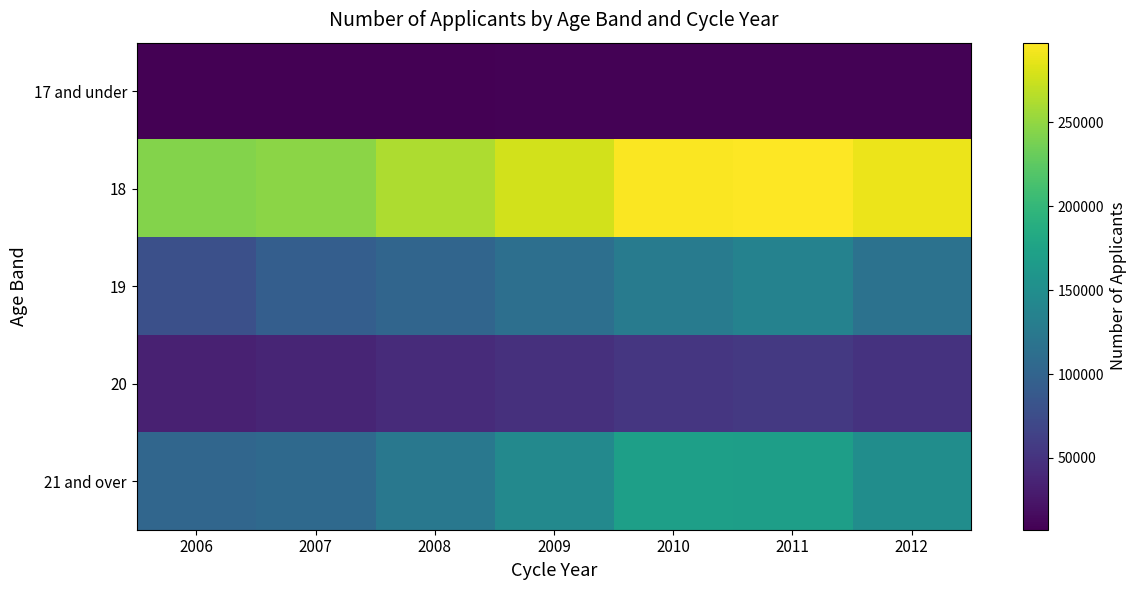

Reading left to right, list all the values displayed in this chart.

17 and under: 2006=7220	2007=7775	2008=7940	2009=8540	2010=8955	2011=9095	2012=9370
18: 2006=243970	2007=247265	2008=261395	2009=277330	2010=296270	2011=297575	2012=289290
19: 2006=78560	2007=94315	2008=102460	2009=112720	2010=127970	2011=135770	2012=117045
20: 2006=33905	2007=36720	2008=43345	2009=47615	2010=53695	2011=55715	2012=49920
21 and over: 2006=103535	2007=106655	2008=122965	2009=143970	2010=171060	2011=169795	2012=150000